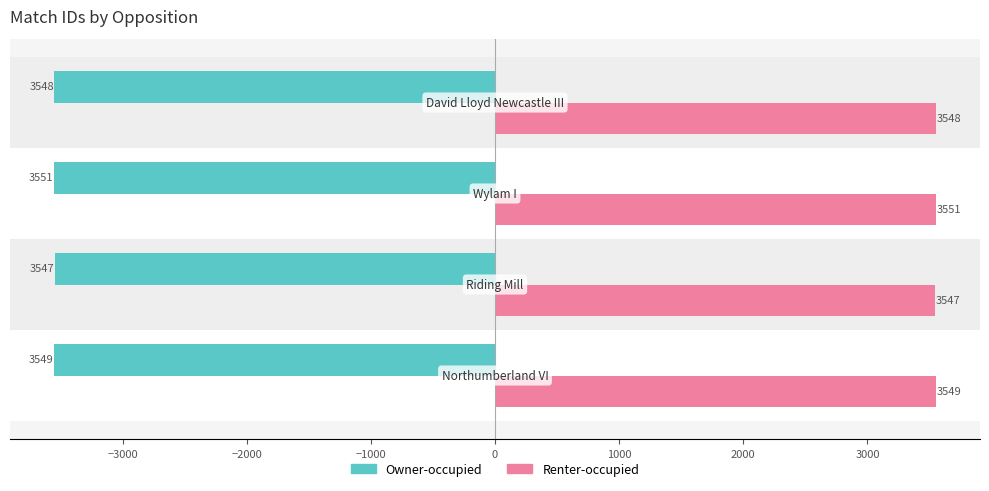

How many data points in Owner-occupied are less than -3548?

2